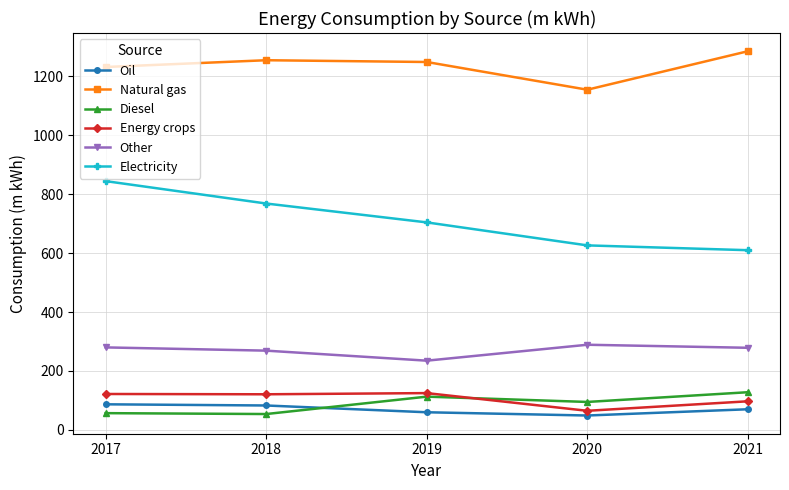

What is the value of the Electricity point at the 4th from the left?

626.0